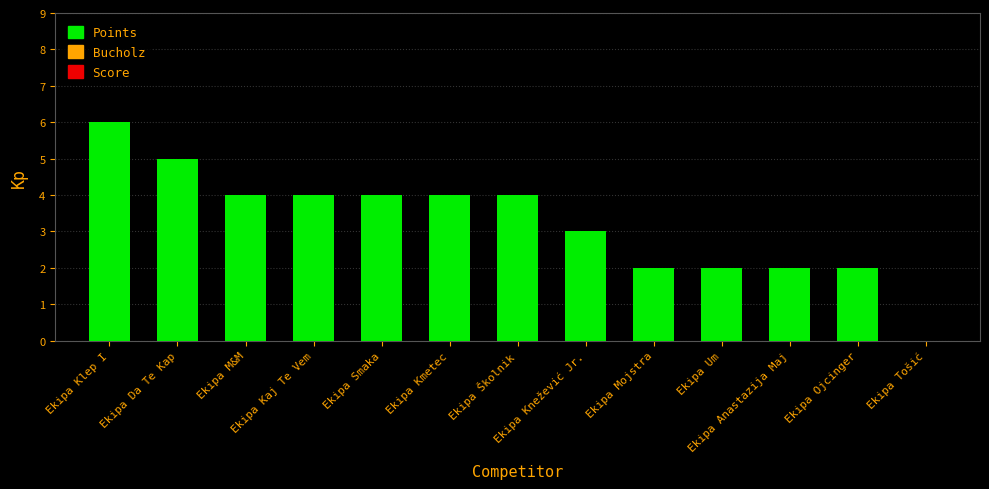

What is the sum of all values?

42